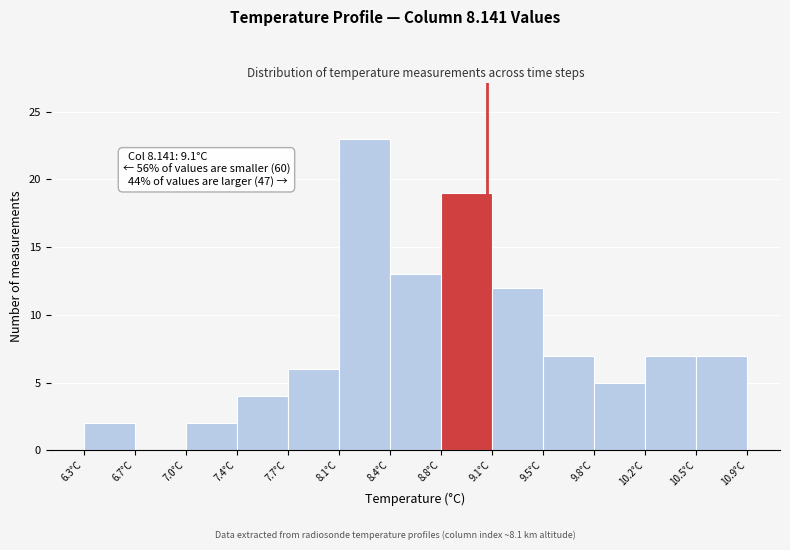

Over which range of the x-axis is the bar tallest?

8.05 to 8.40